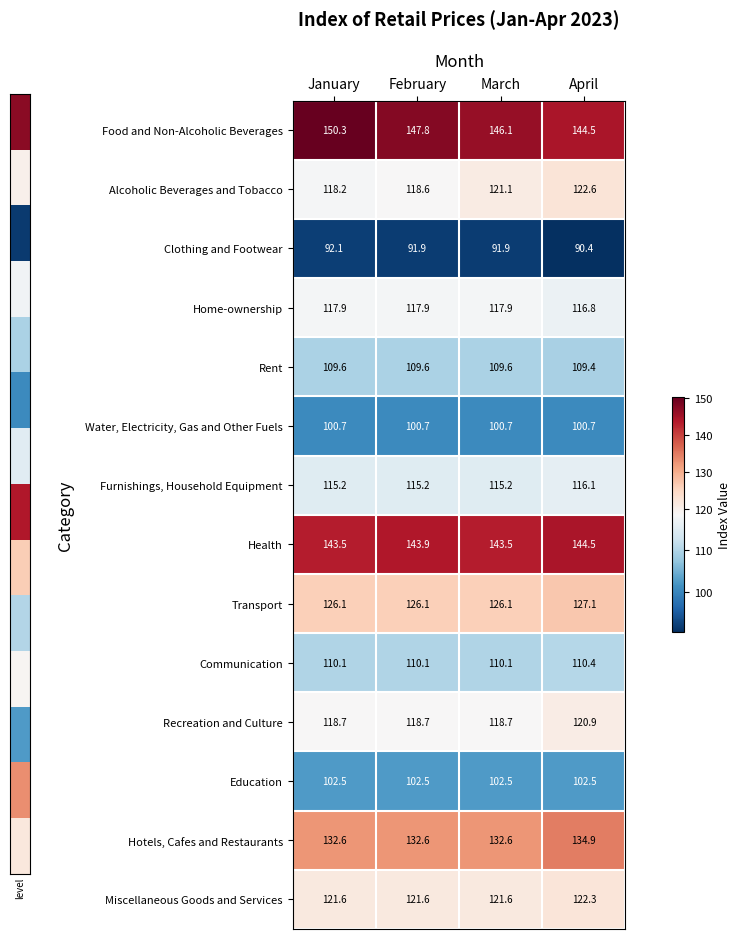

What is the difference between the Alcoholic Beverages and Tobacco values at January and April?

4.4